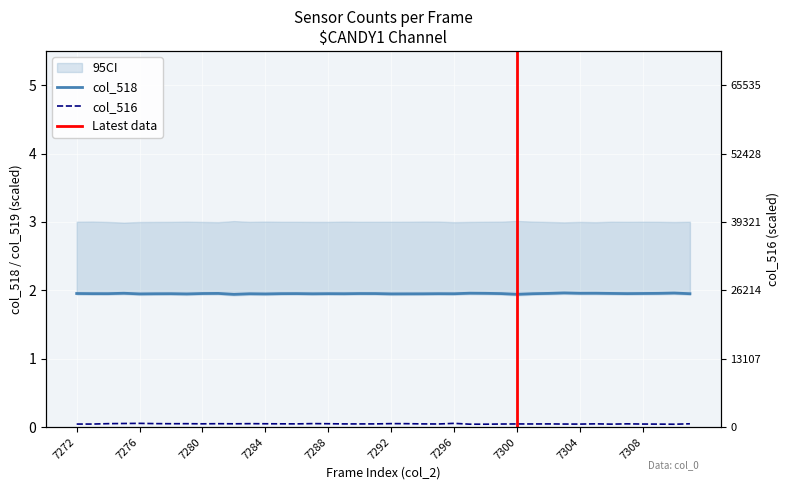

True or false: col_518 and col_517_a cross at least once.

False